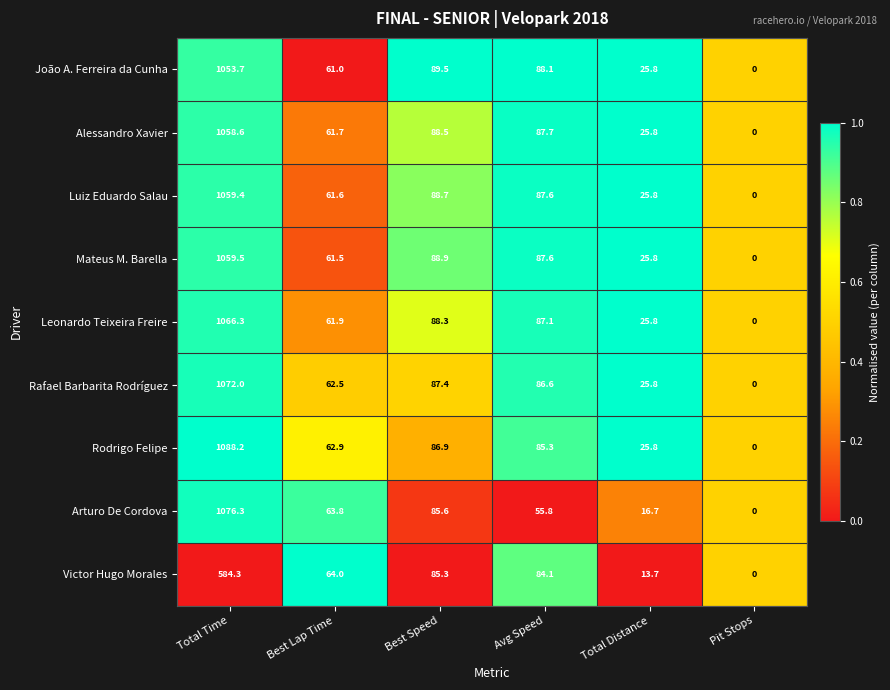

What is the difference between the maximum and minimum values in the Alessandro Xavier series?

1058.6